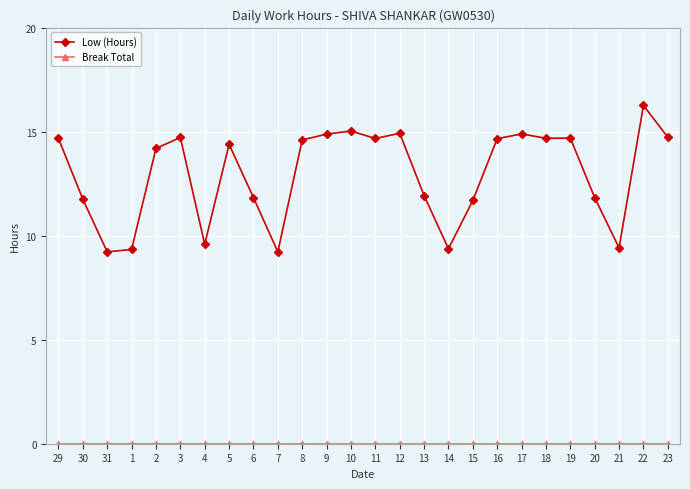

The value of Low (Hours) at 16 is 14.7. True or false?

True